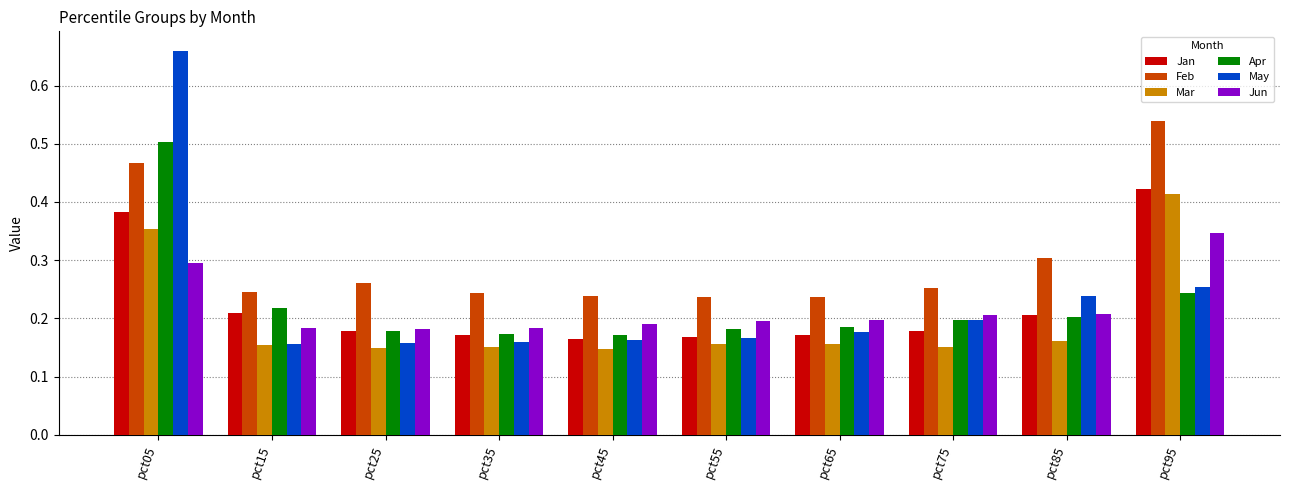

Between pct05 and pct35, which series saw the biggest shift?

May